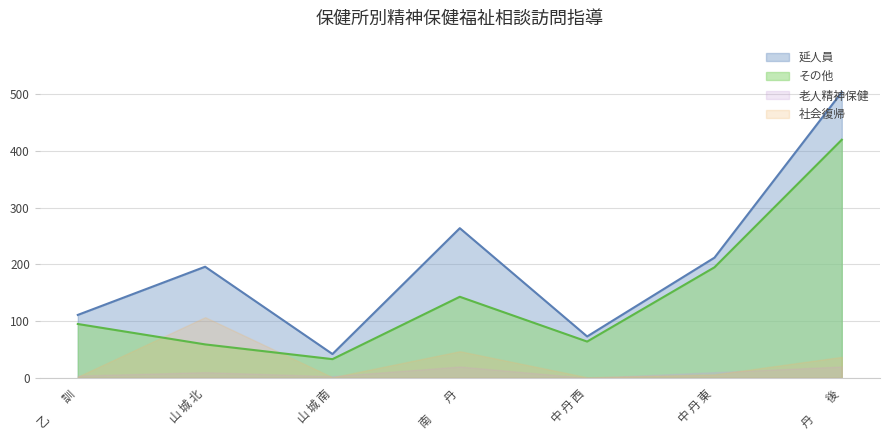

What are all the series names shown in the legend?

延人員, その他, 老人精神保健, 社会復帰